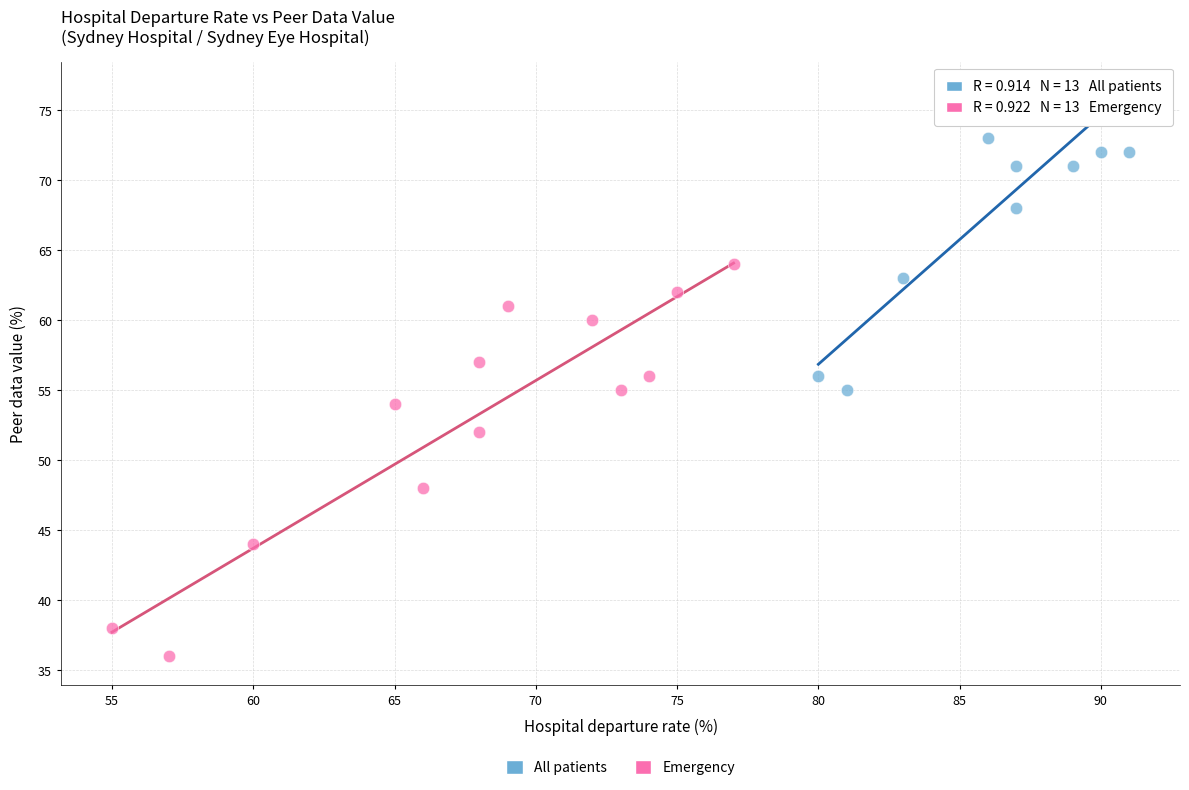

Which series has the largest Y range (max minus min)?

Emergency